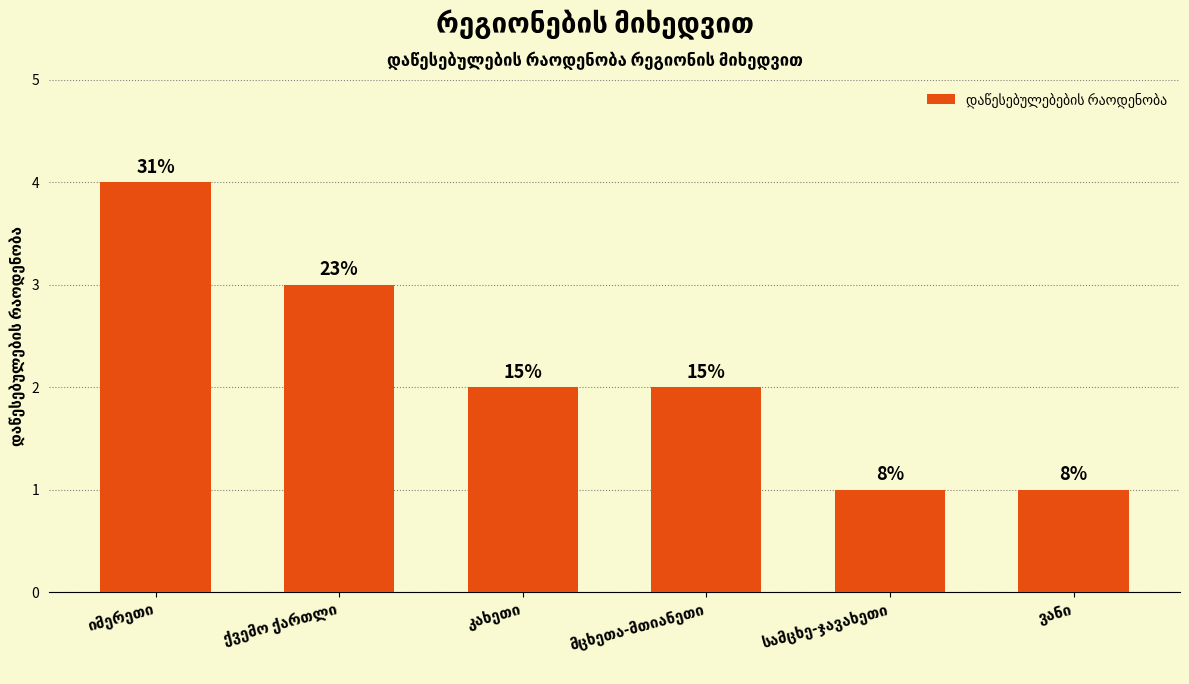

How many bars are there in total?

6